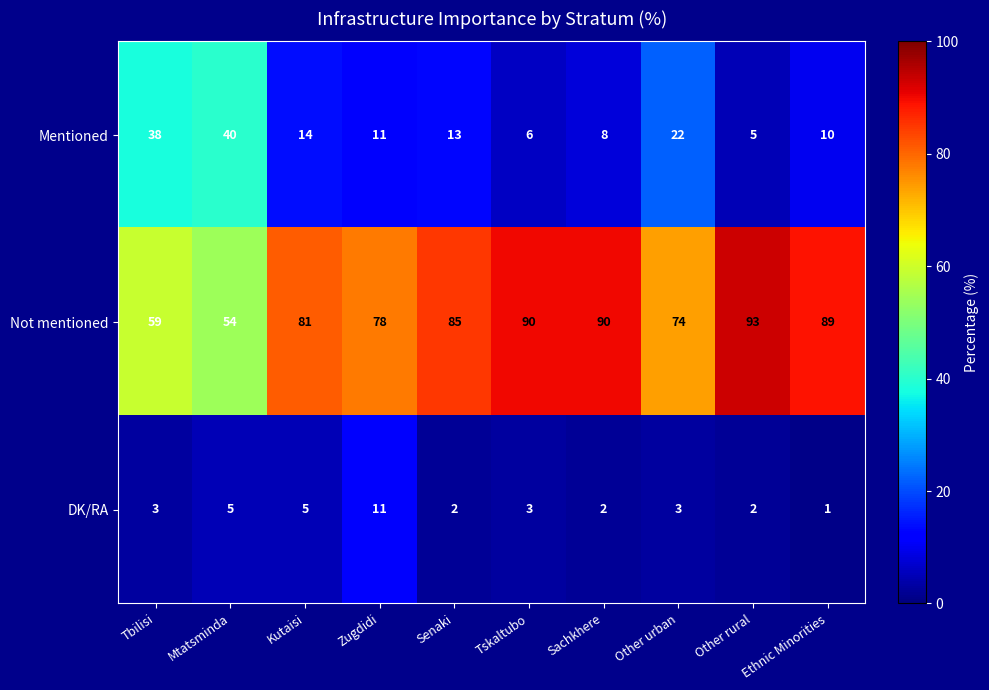

List the series in order of their peak value, highest first.

Not mentioned, Mentioned, DK/RA